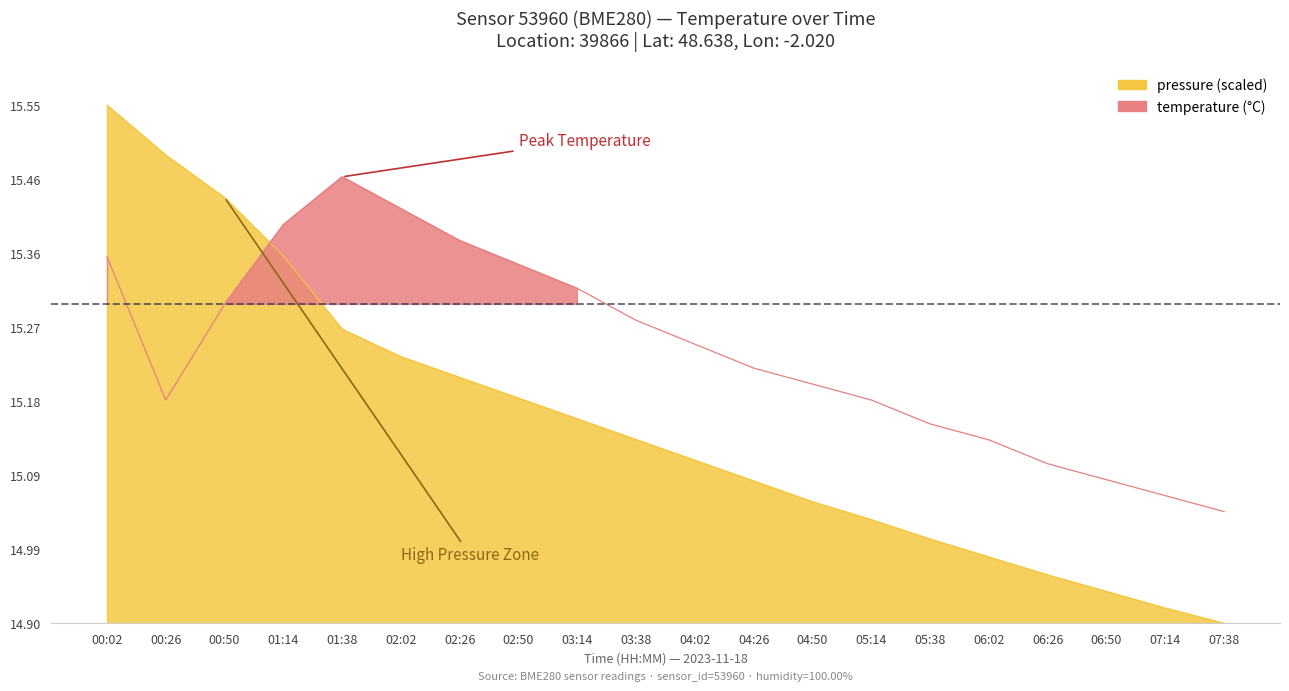

What is the difference between the highest and lowest values at 03:14?

0.2